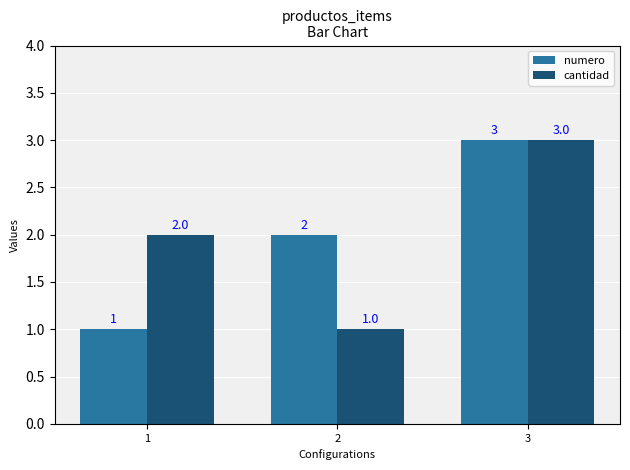

Are the bars grouped side by side (vs. stacked)?

Yes